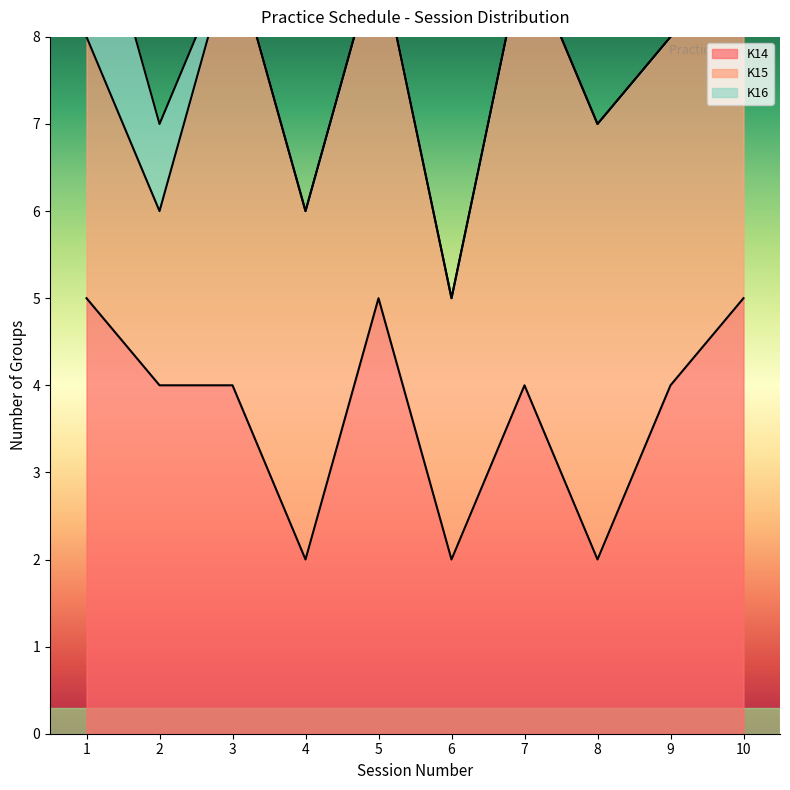

What are all the series names shown in the legend?

K14, K15, K16